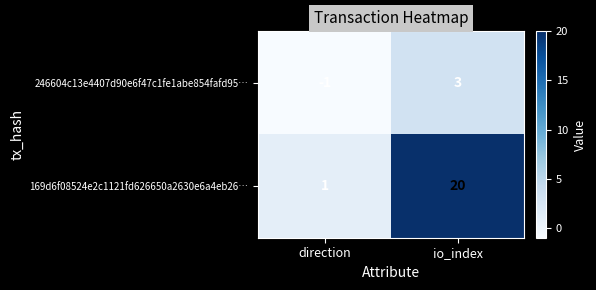

Rank the series by their maximum value, from highest to lowest.

169d6f08524e2c1121fd626650a2630e6a4eb26…, 246604c13e4407d90e6f47c1fe1abe854fafd95…